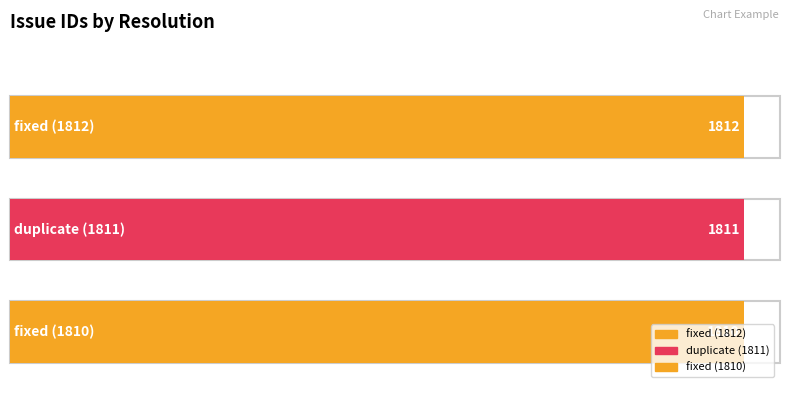

List the labels in order of value, smallest first.

fixed (1810), duplicate (1811), fixed (1812)